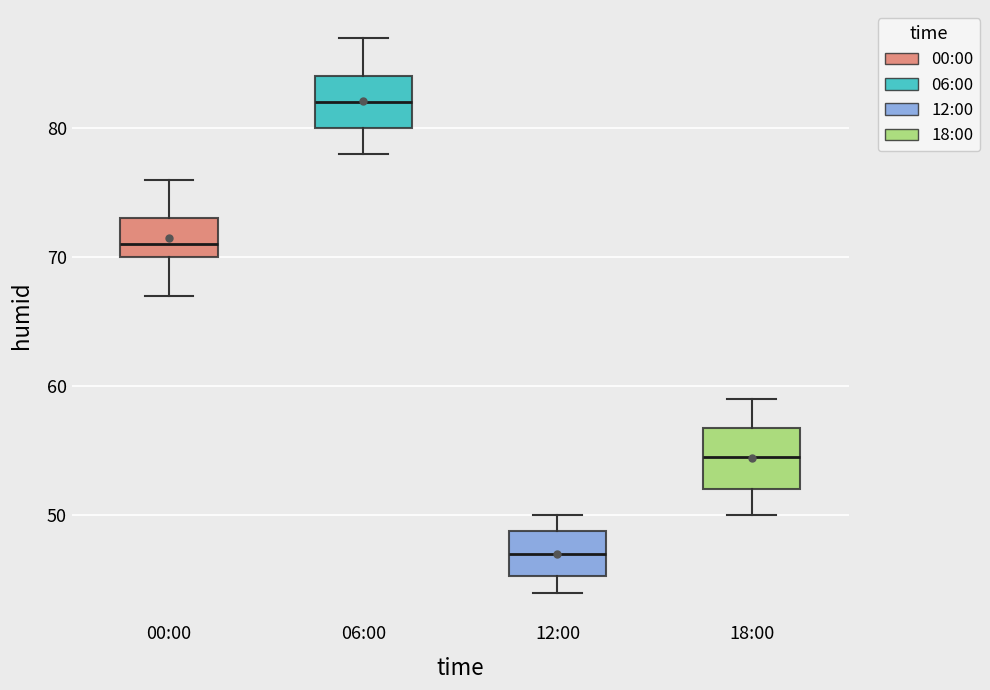

Reading left to right, transcribe this box plot: for each box, give where its median line is, the range the box spans, and where its two whiskers end, as read against the y-axis. The values are not printed on the chart, so give them approximately, as read against the axis.

00:00: median 71, box 70 to 73, whiskers 67 to 76
06:00: median 82, box 80 to 84, whiskers 78 to 87
12:00: median 47, box 45 to 49, whiskers 44 to 50
18:00: median 55, box 52 to 57, whiskers 50 to 59